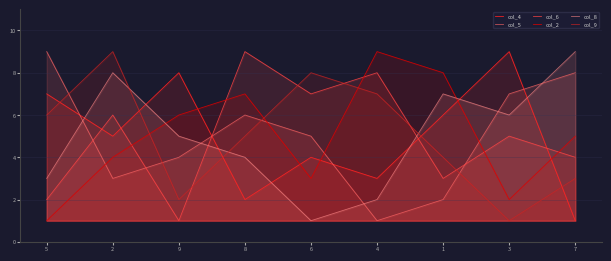

Where do col_9 and col_8 first cross each other?

2 and 9